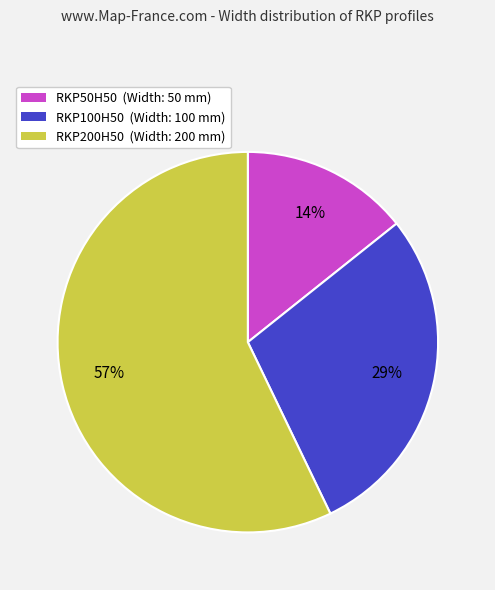

To the nearest percent, what is the difference between the largest and smallest slice percentages?

43%